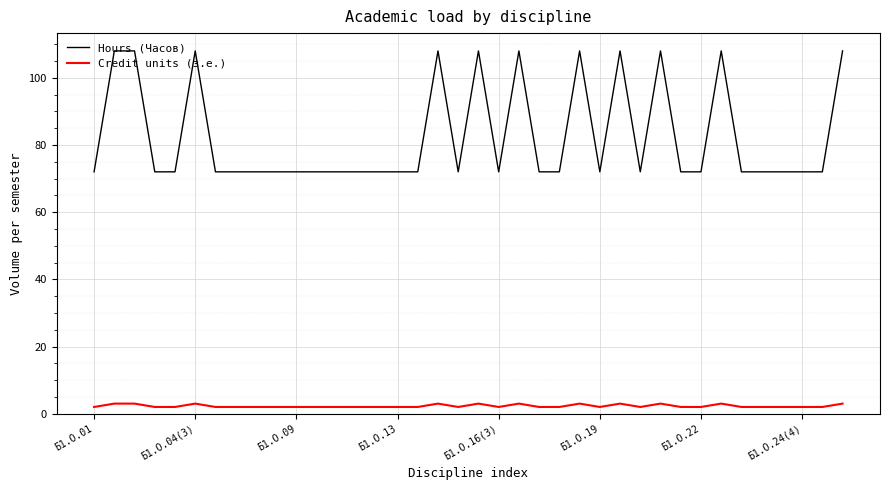

Which series has the largest range (max minus min)?

Hours (Часов)